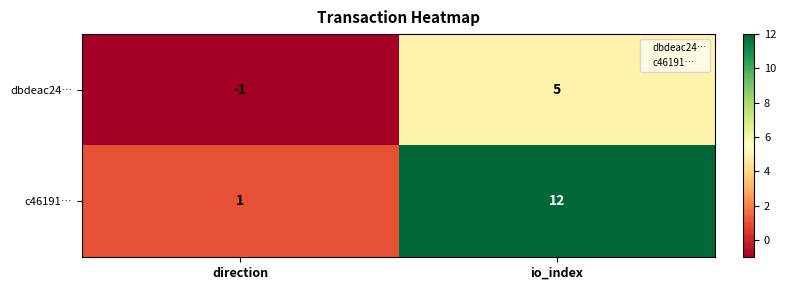

What value does the c46191… series have at io_index, to the nearest 5?

10